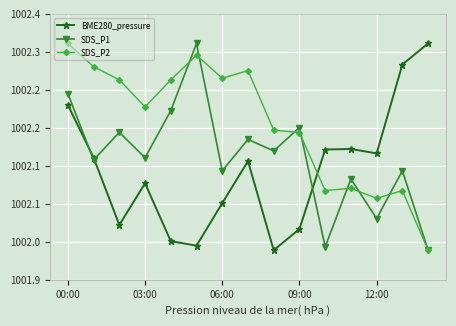

Which category has the highest value across all series?

14